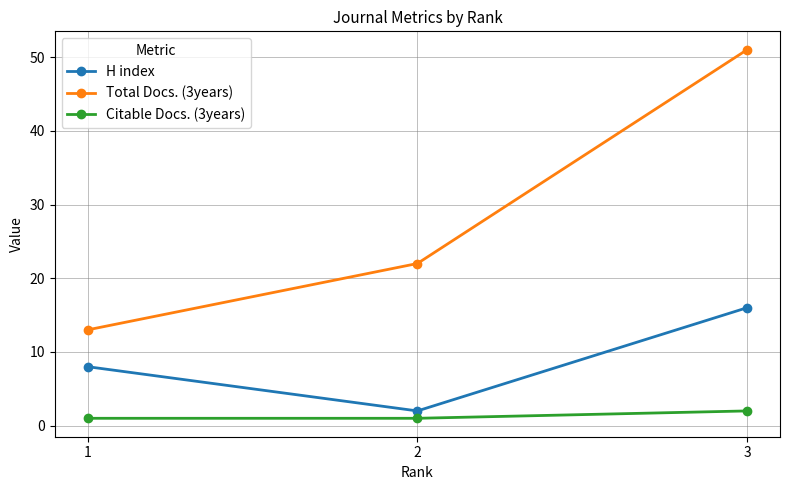

Is it true that H index equals 24 at 3?

False